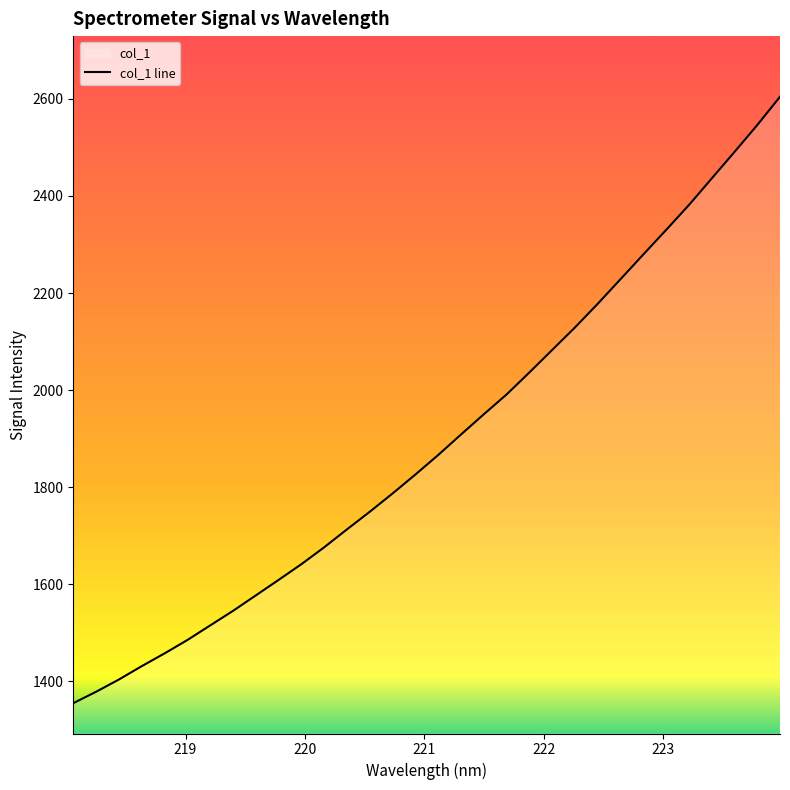

What is the smallest value displayed?

1355.2